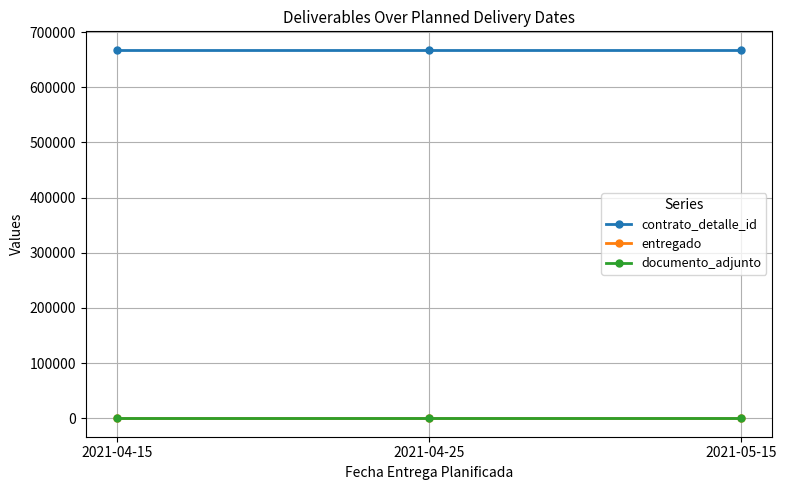

What is the minimum value for contrato_detalle_id?

667992